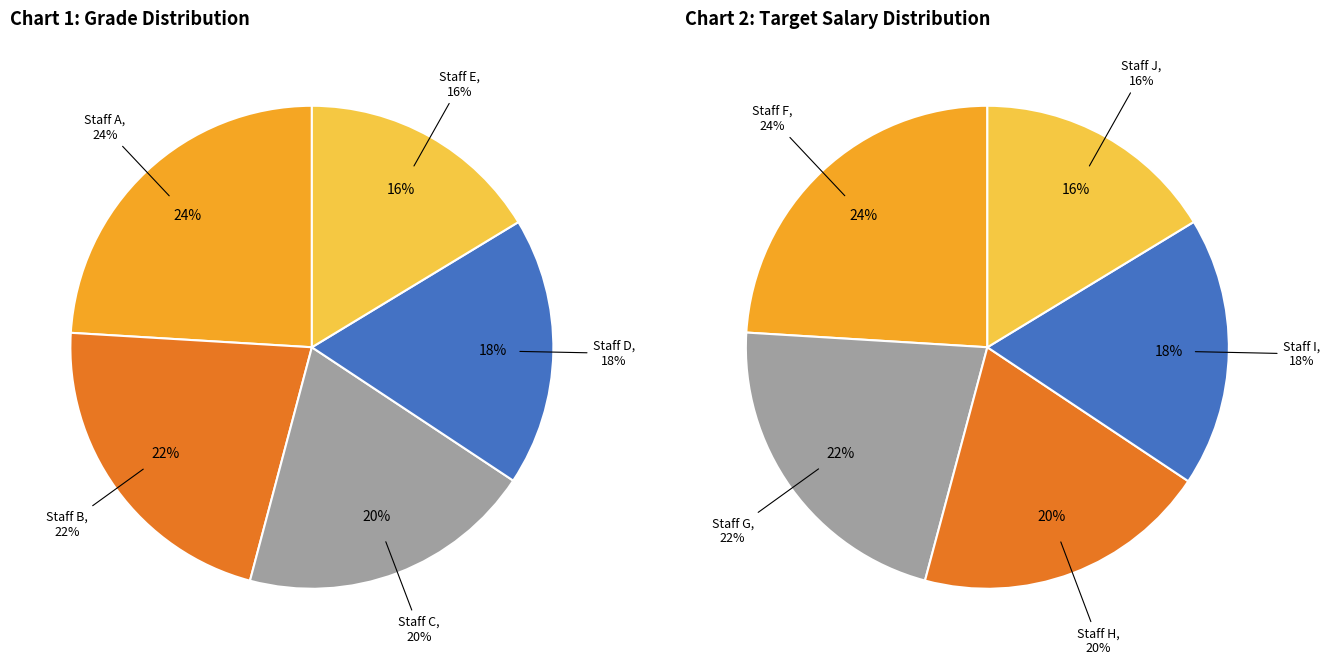

Which slice is the largest?

Staff A